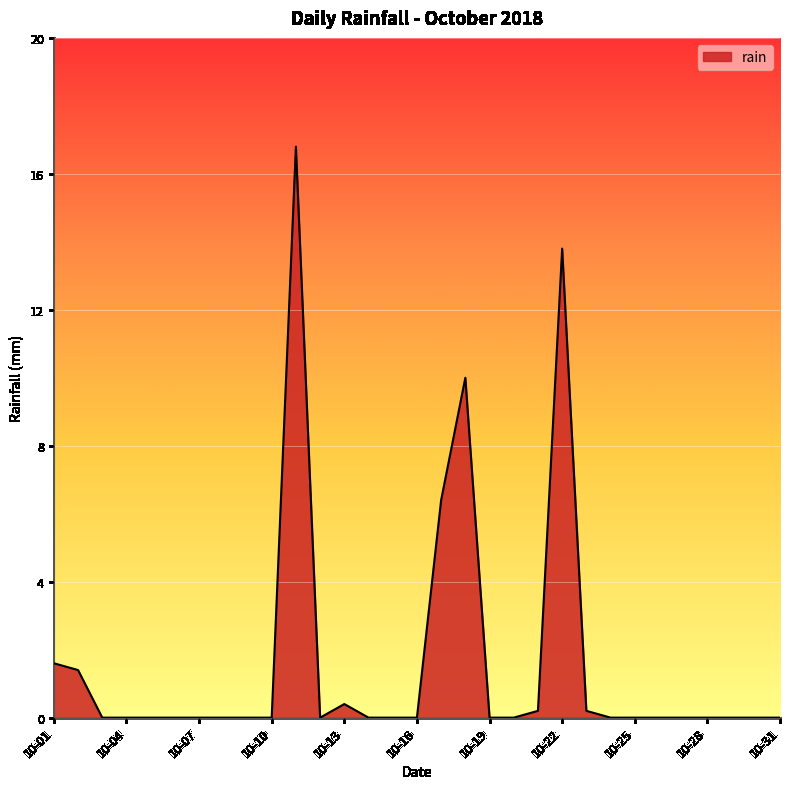

At which category does the data reach its first local peak?

2018-10-11